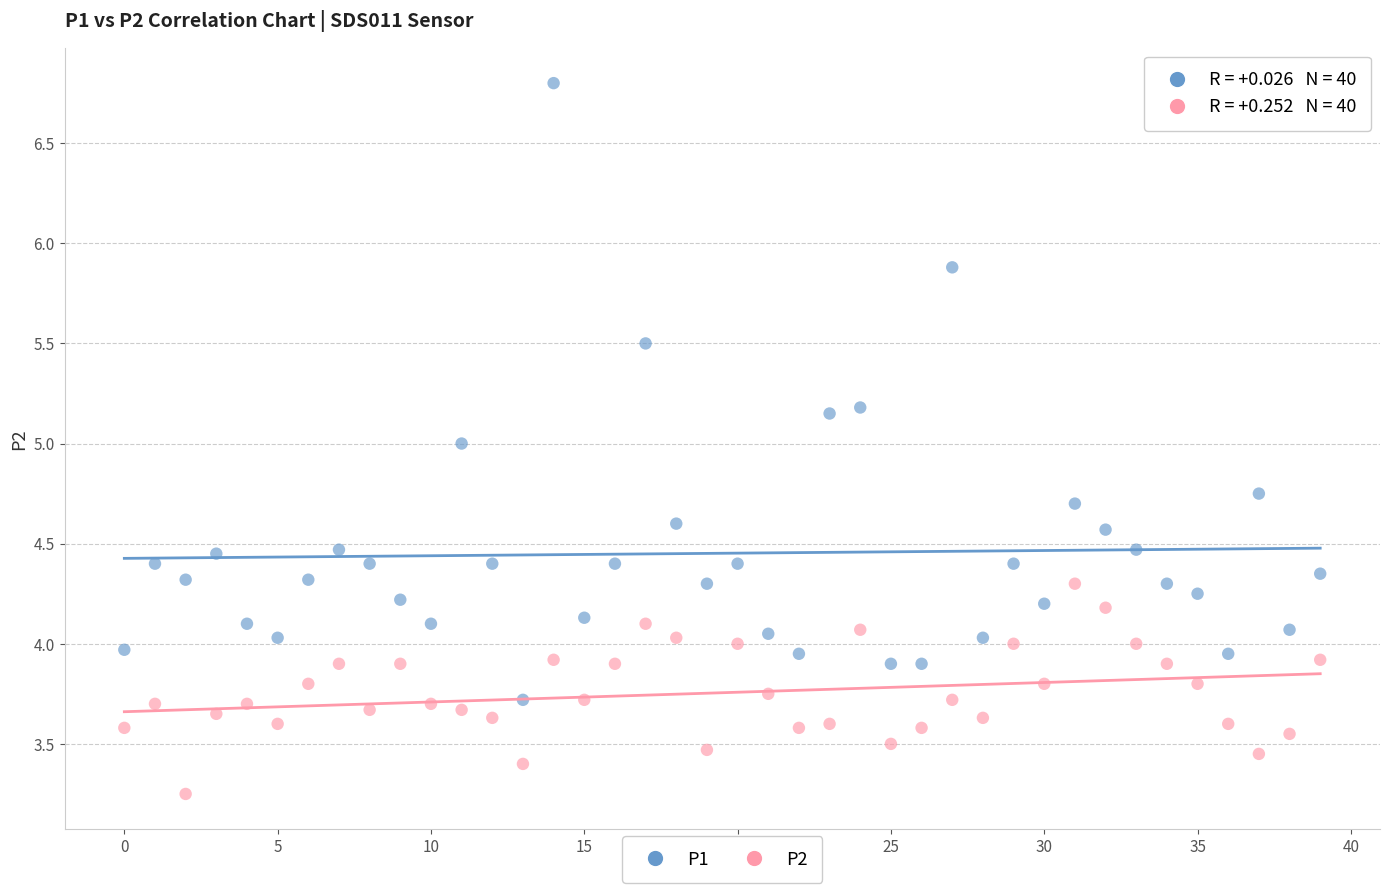

Which series contains the lowest Y value?

P2